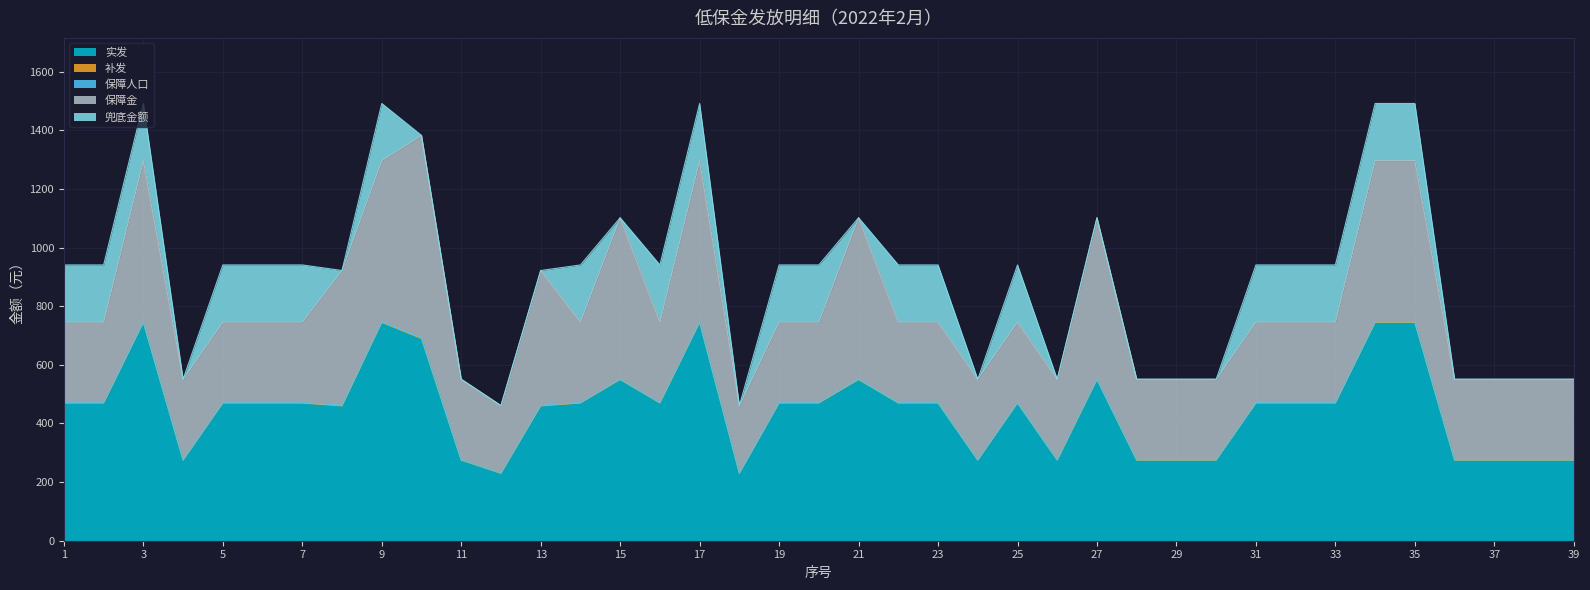

What is the lowest value of the 实发 series?

230